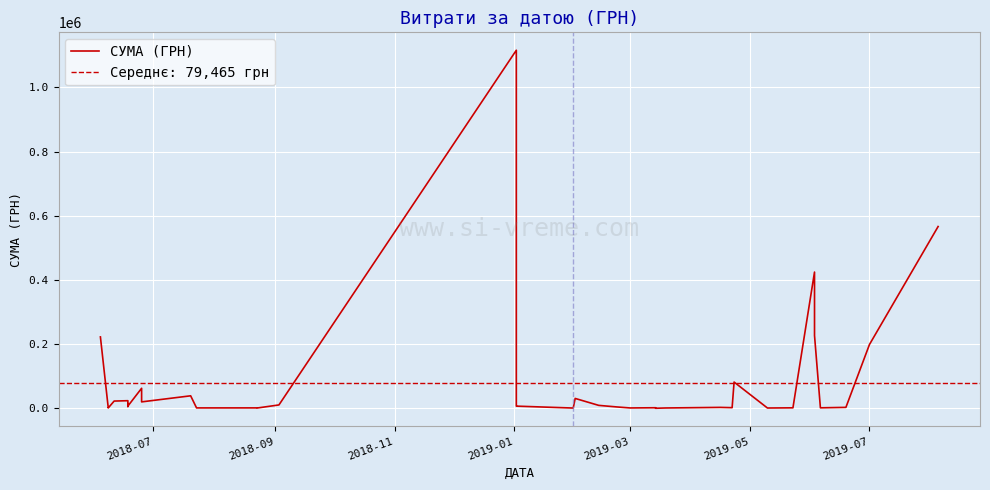

True or false: the data shows 10630.0 at 2019-05.

True